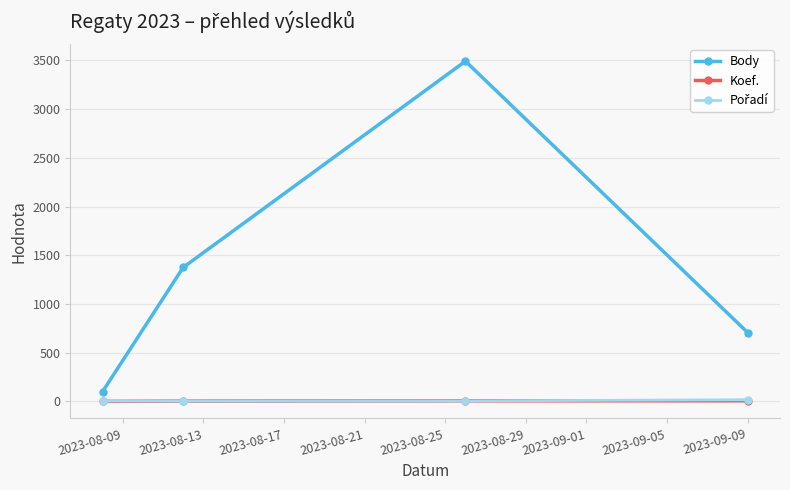

Which series has the largest total across all categories?

Body